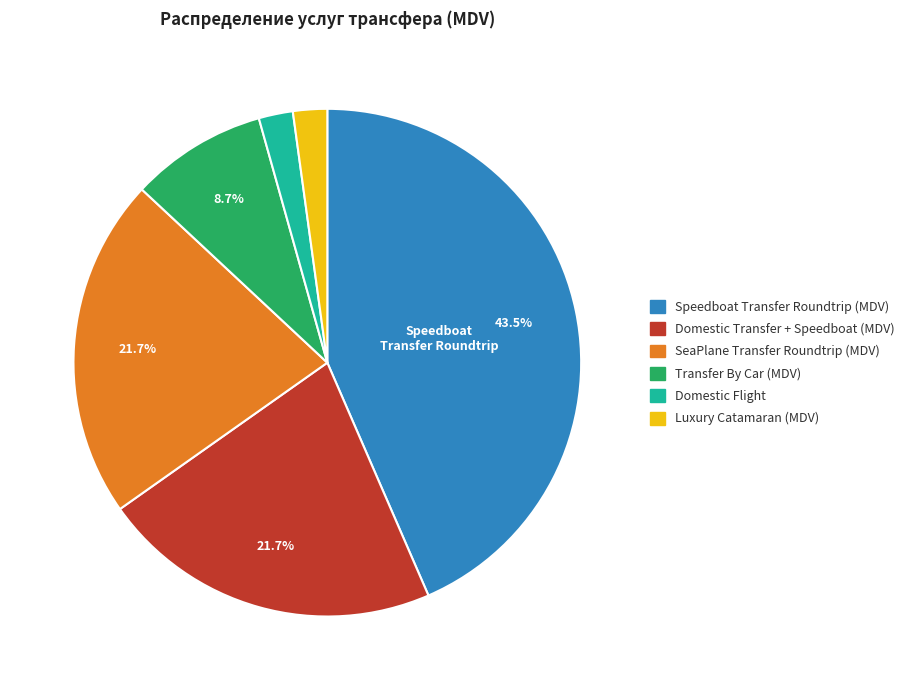

Which slice is the largest?

Speedboat Transfer Roundtrip (MDV)